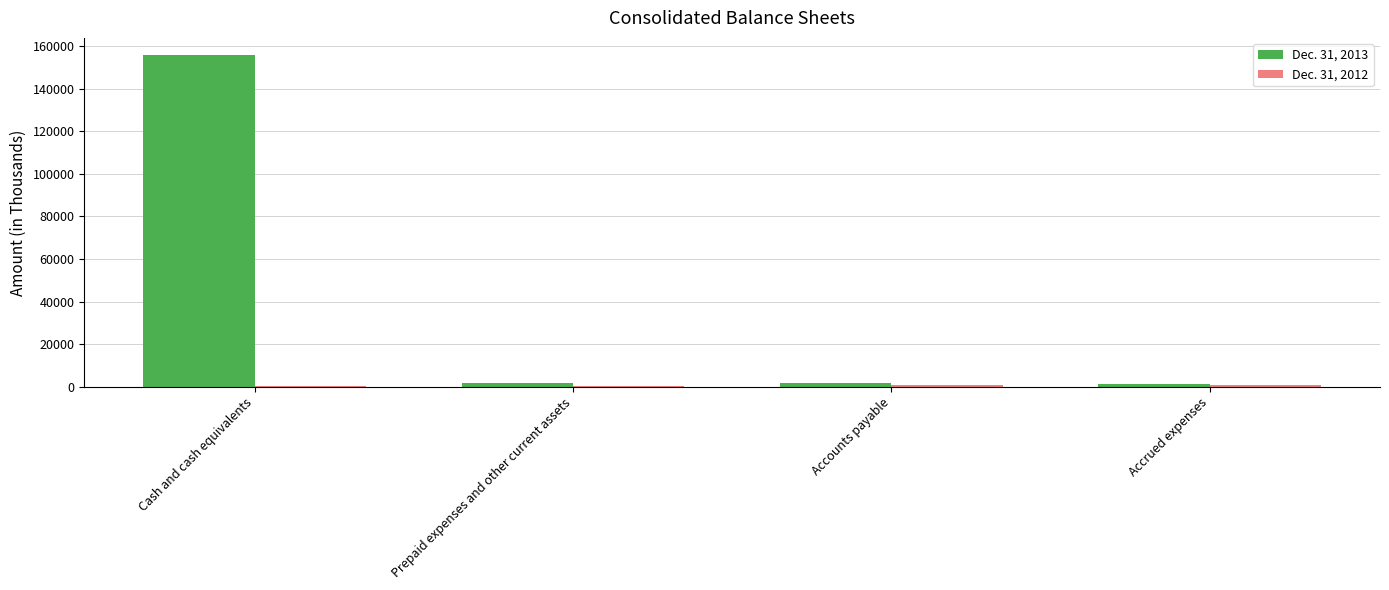

At which category is the sum across all series the highest?

Cash and cash equivalents